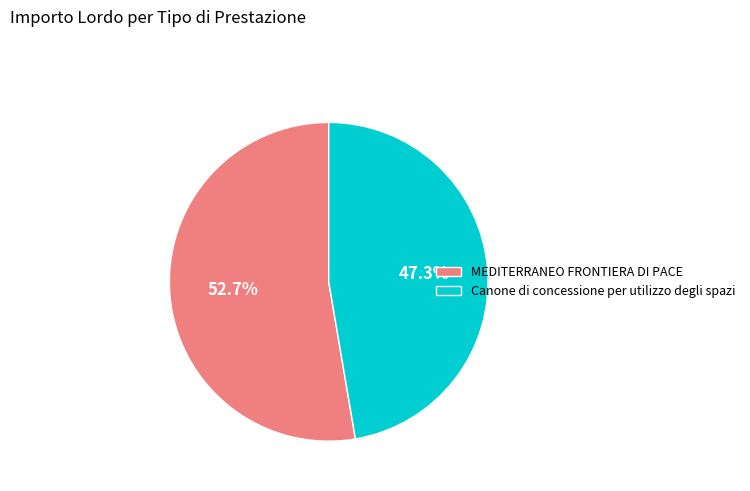

What percentage is the MEDITERRANEO FRONTIERA DI PACE slice, to the nearest percent?

53%